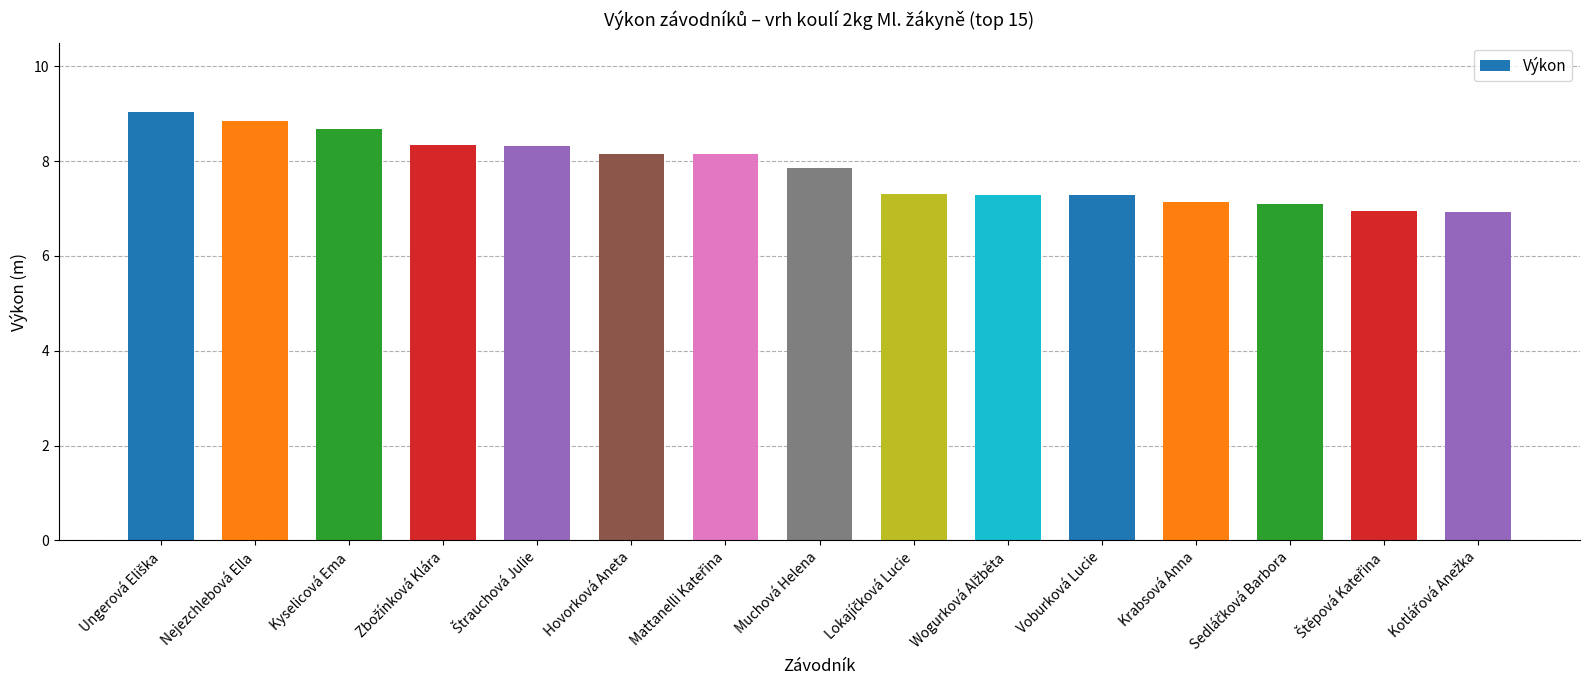

What is the maximum value shown in the chart?

9.0